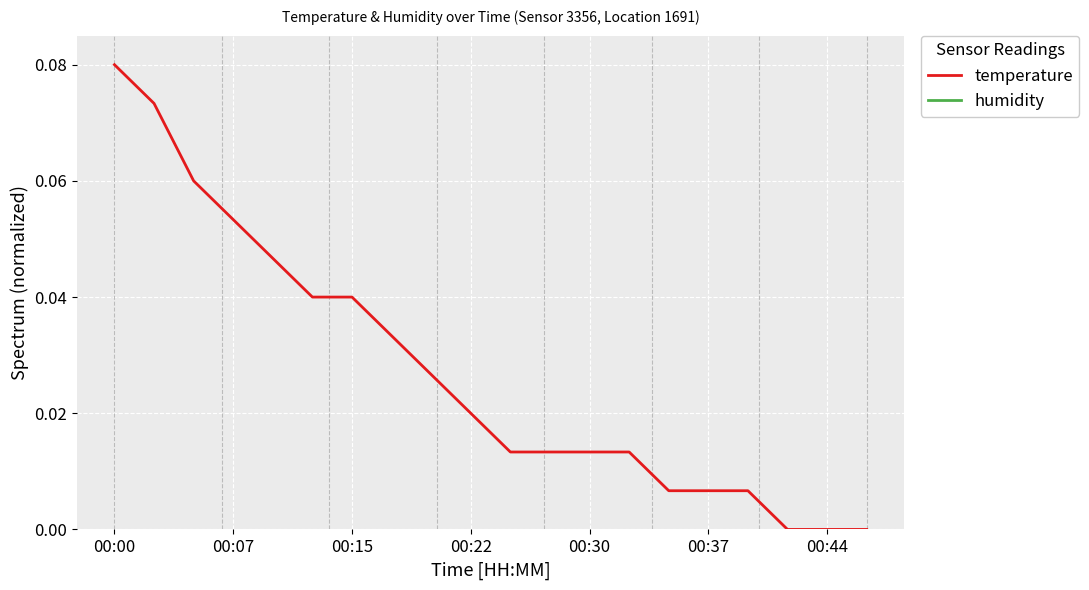

At which label does temperature reach its peak?

00:00